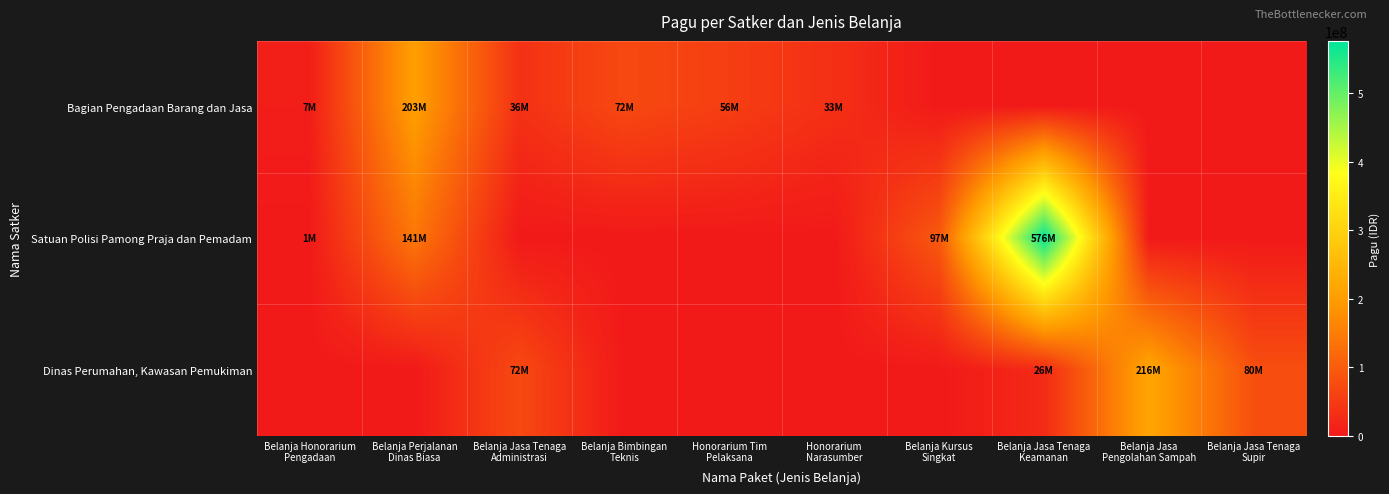

Which series has the widest spread of values?

Satuan Polisi Pamong Praja dan Pemadam